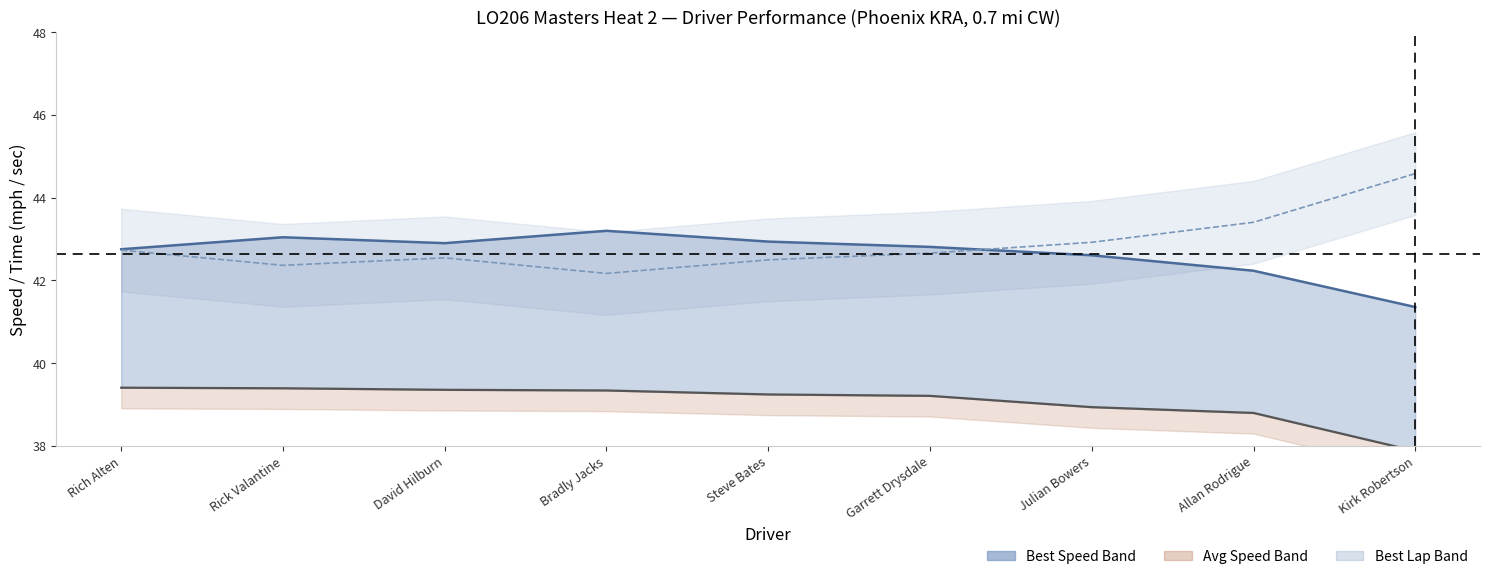

True or false: Best Lap time (shifted) and Average Speed cross at least once.

False